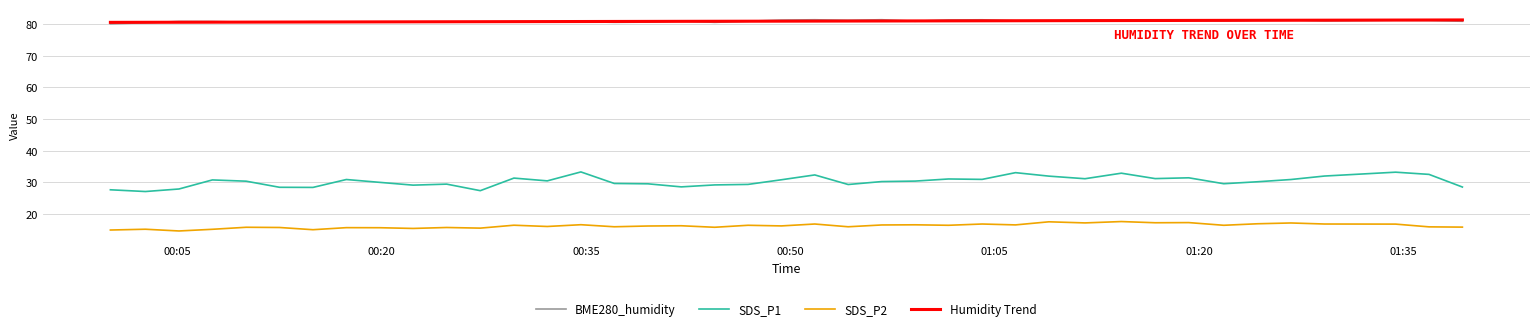

Which series has the largest range (max minus min)?

SDS_P1